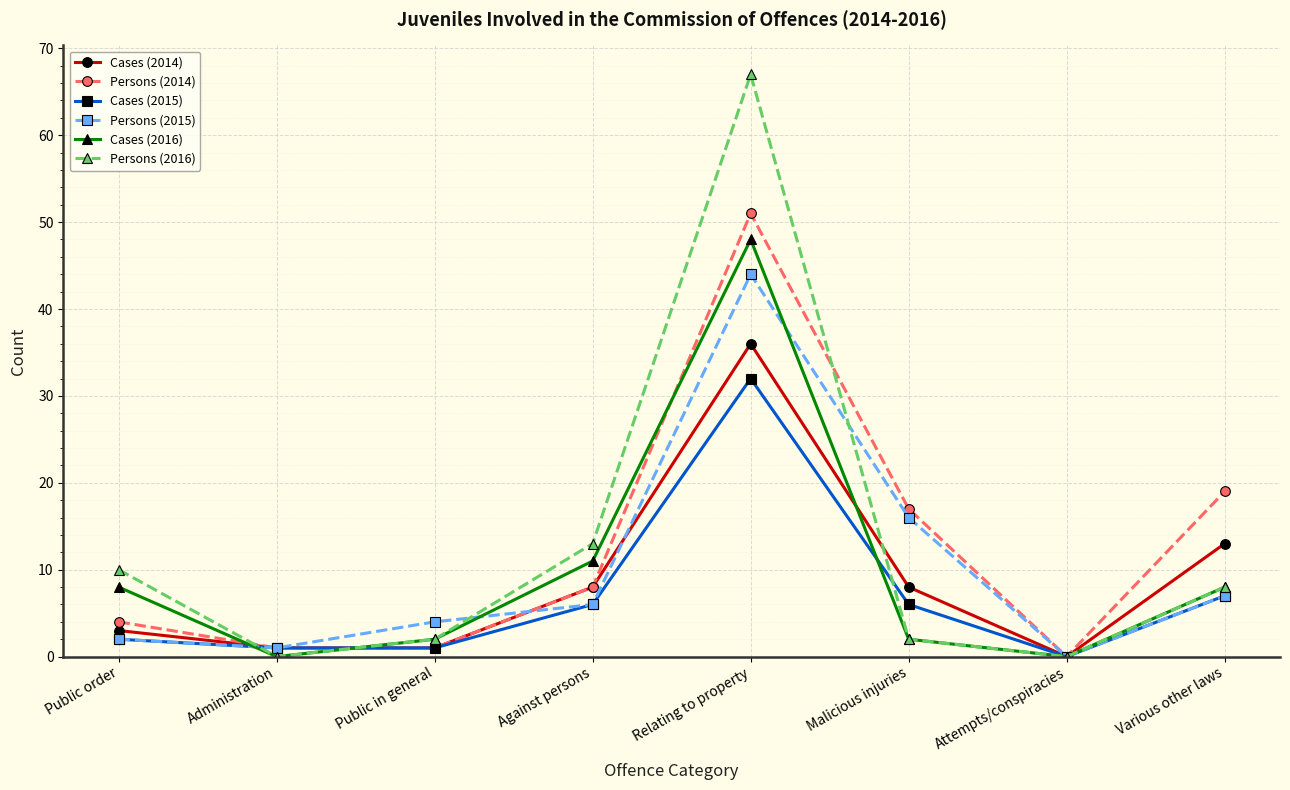

What is the average value of the Cases (2015) series?

7